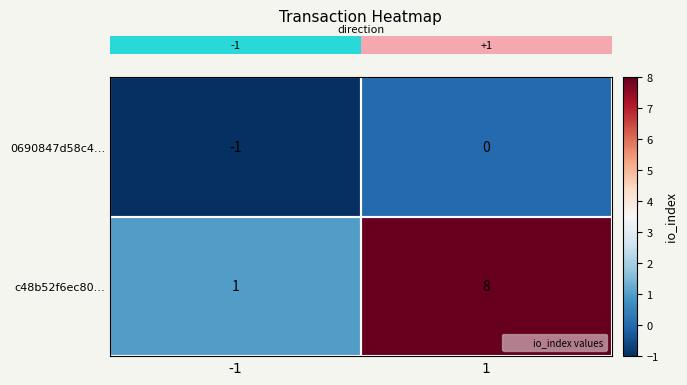

Which series has the largest total across all categories?

c48b52f6ec80…